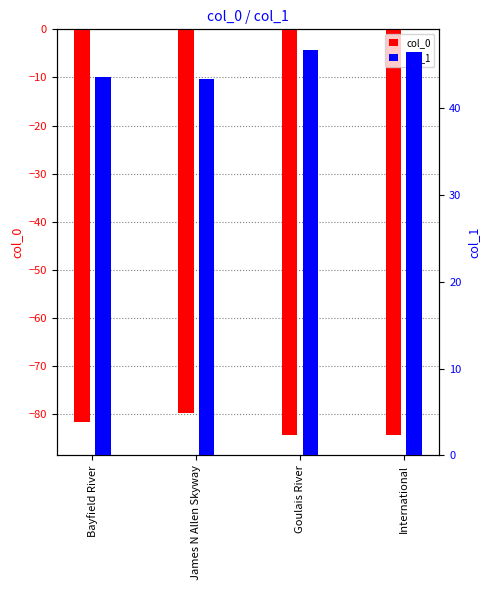

What is the sum of the col_0 values at Bayfield River and James N Allen Skyway?

-161.5